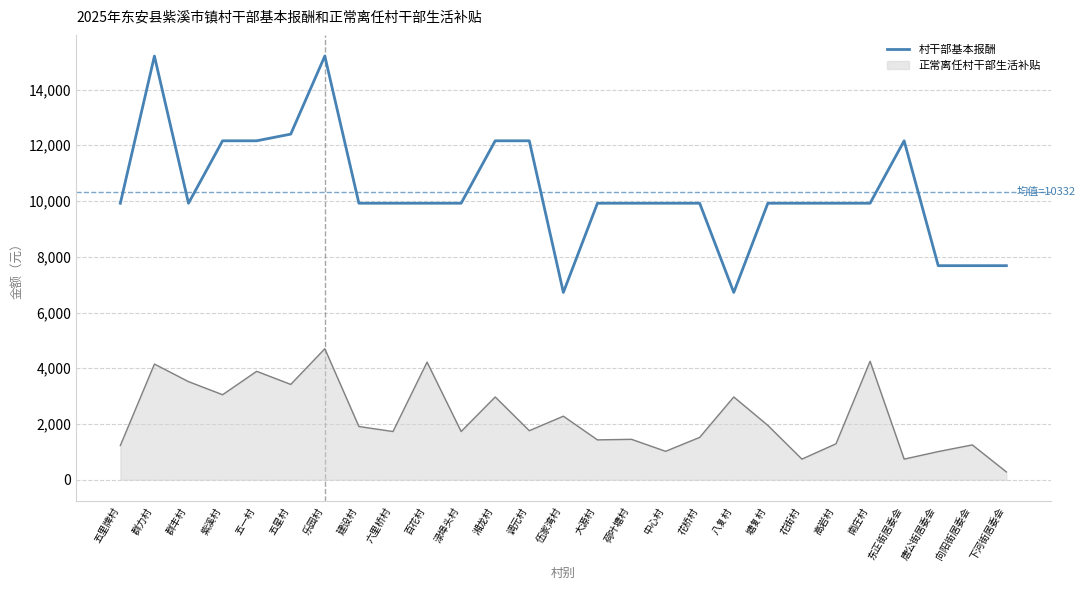

Rank the series by their average value, from highest to lowest.

村干部基本报酬, 正常离任村干部生活补贴